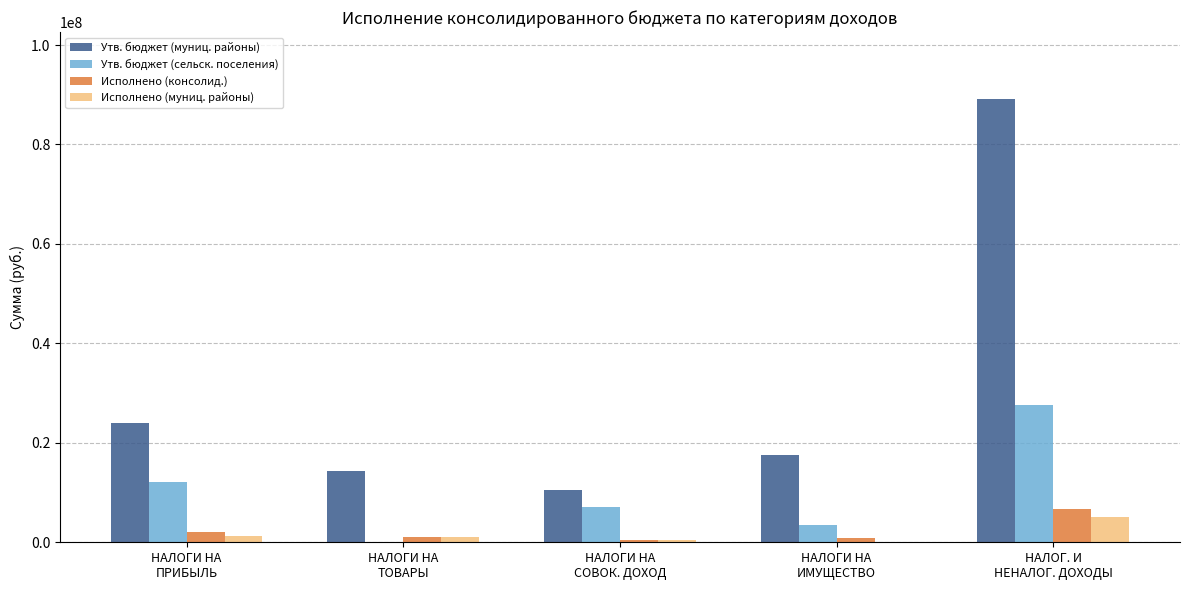

Does the chart contain stacked bars?

No